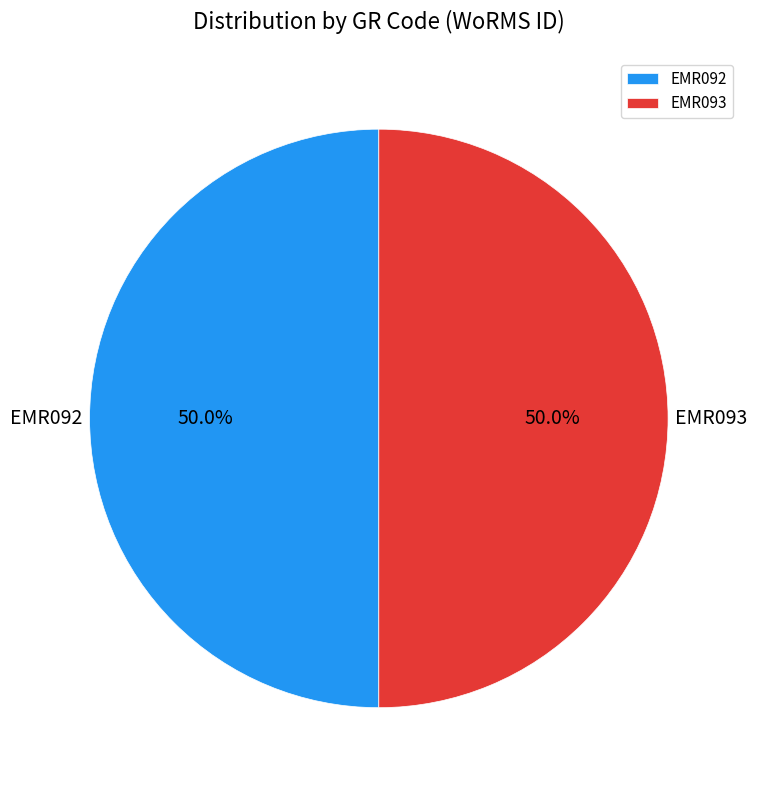

To the nearest percent, what is the combined percentage of EMR093 and EMR092?

100%